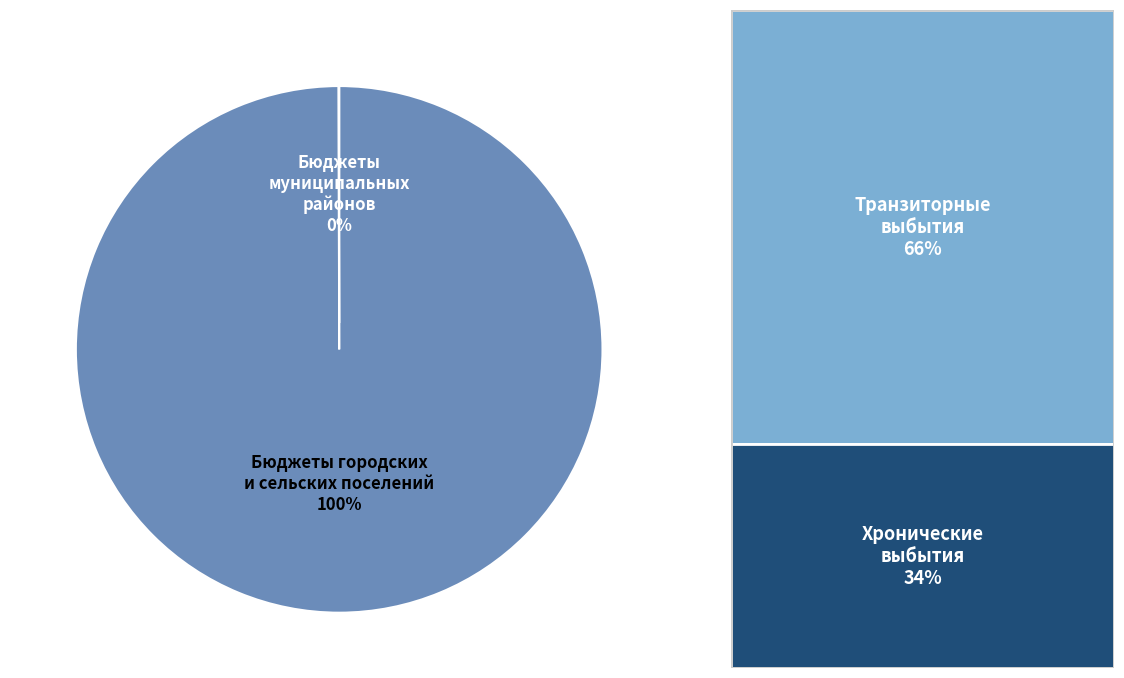

Is there a majority slice in this chart?

Yes